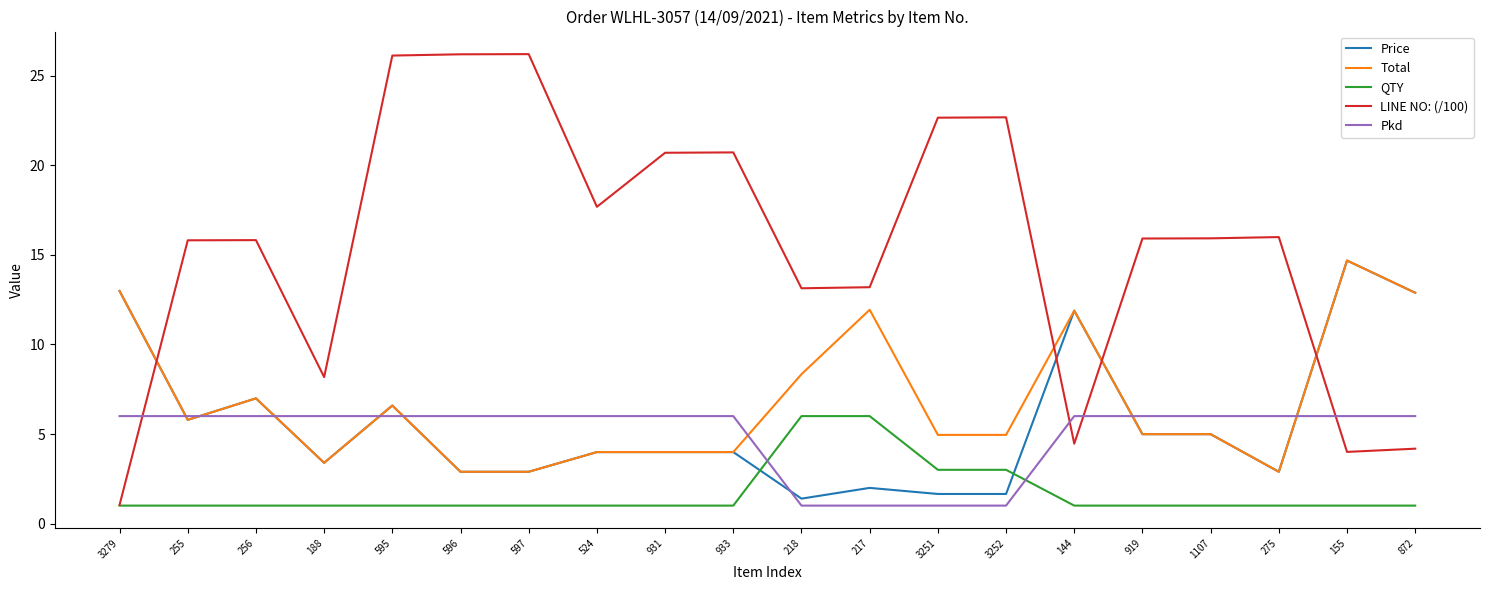

Is it true that Price equals 1.4 at 218?

True